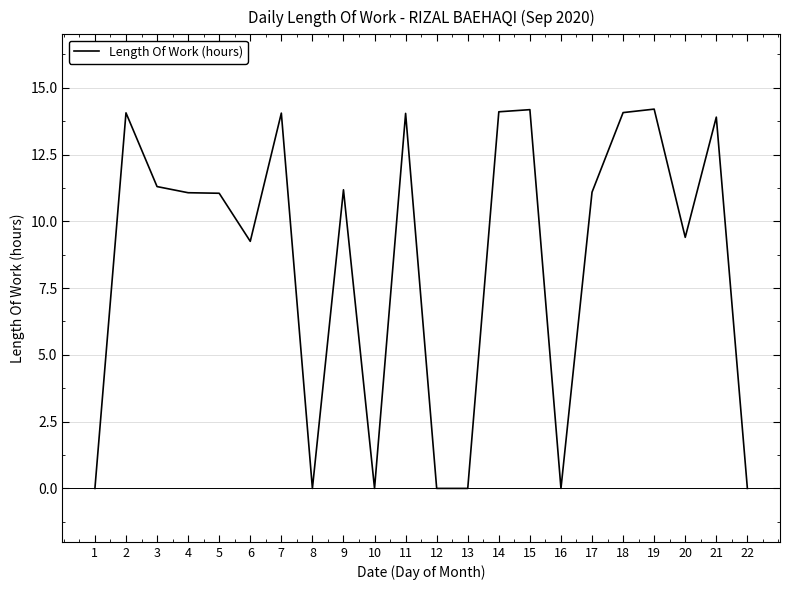

True or false: the data shows 7.5 at 9.

False